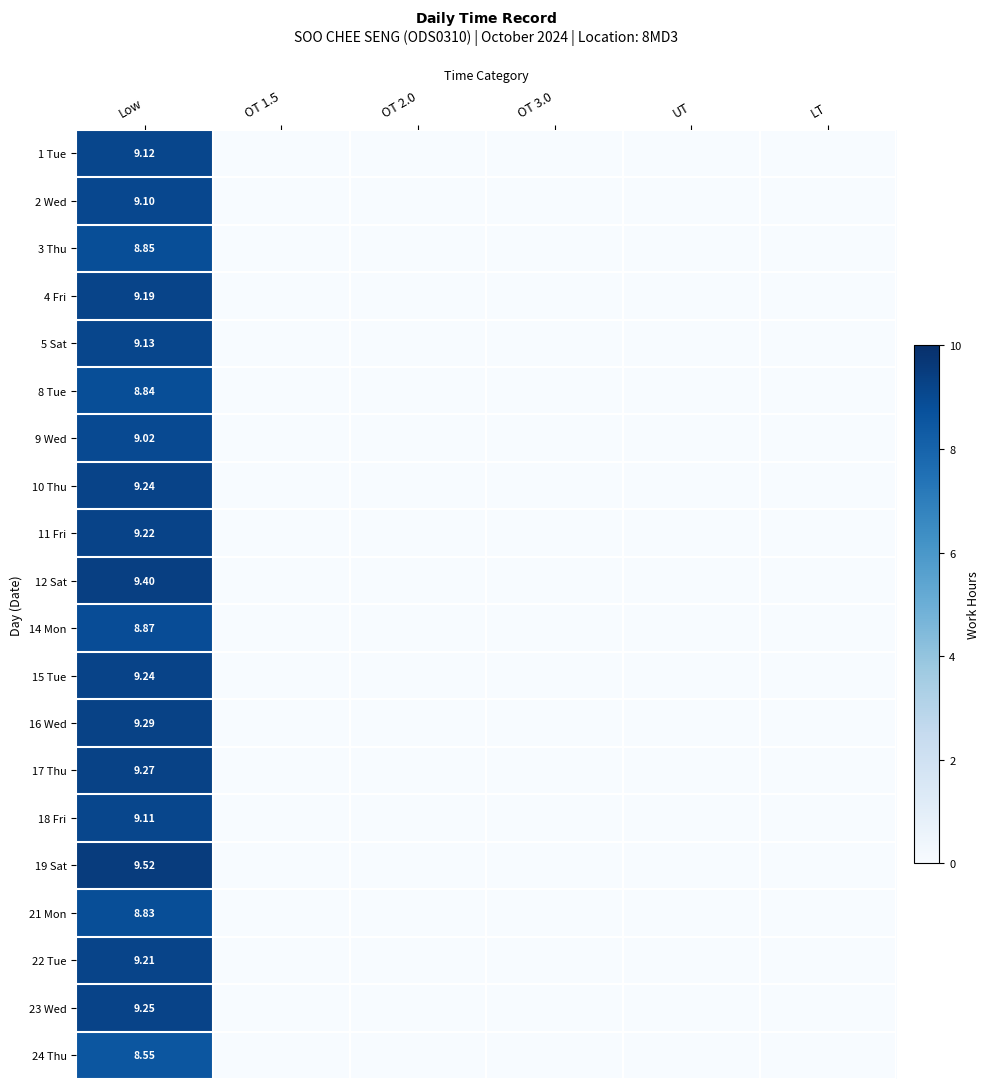

Which has a higher value, Low or OT 2.0?

Low